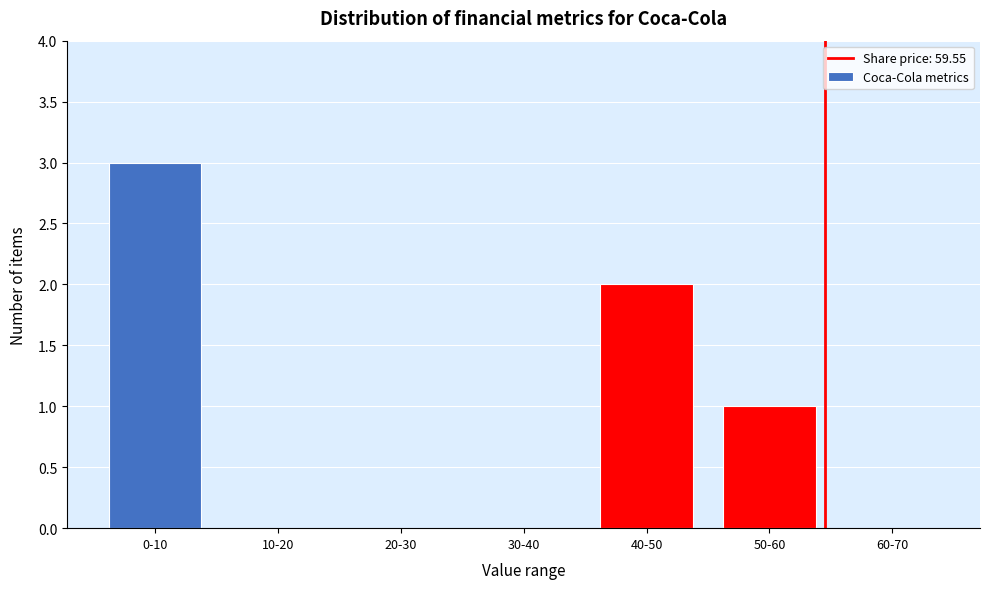

Reading left to right, list all the values displayed in this chart.

0-10=3	10-20=0	20-30=0	30-40=0	40-50=2	50-60=1	60-70=0